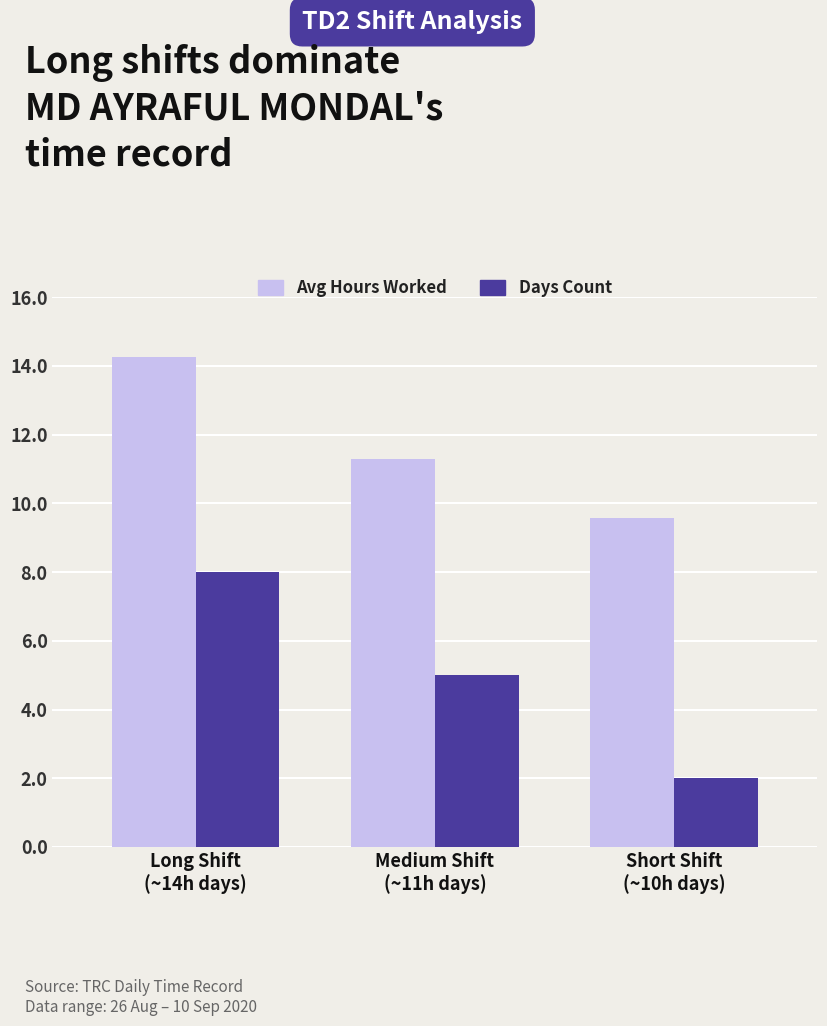

What is the sum of all Avg Hours Worked values?

35.1